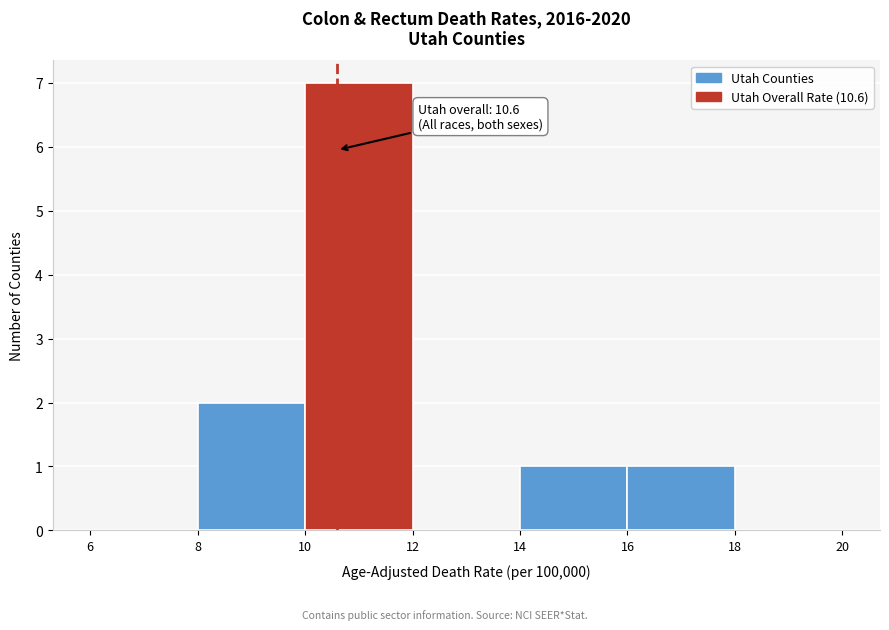

Over which range of the x-axis is the bar tallest?

10 to 12